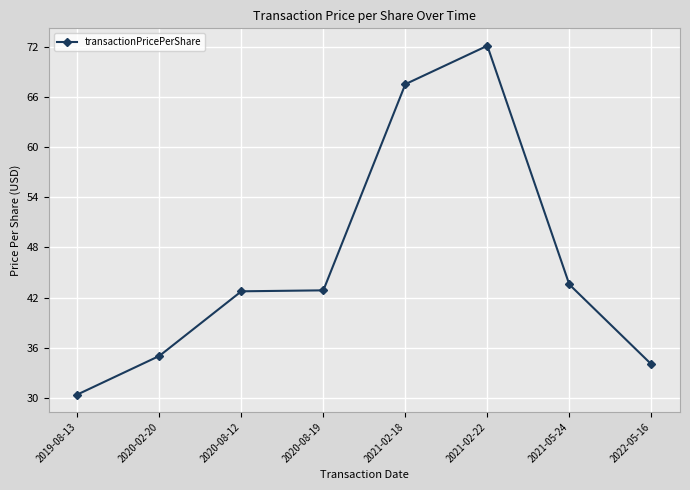

What is the change in value from 2019-08-13 to 2020-02-20?

+4.6